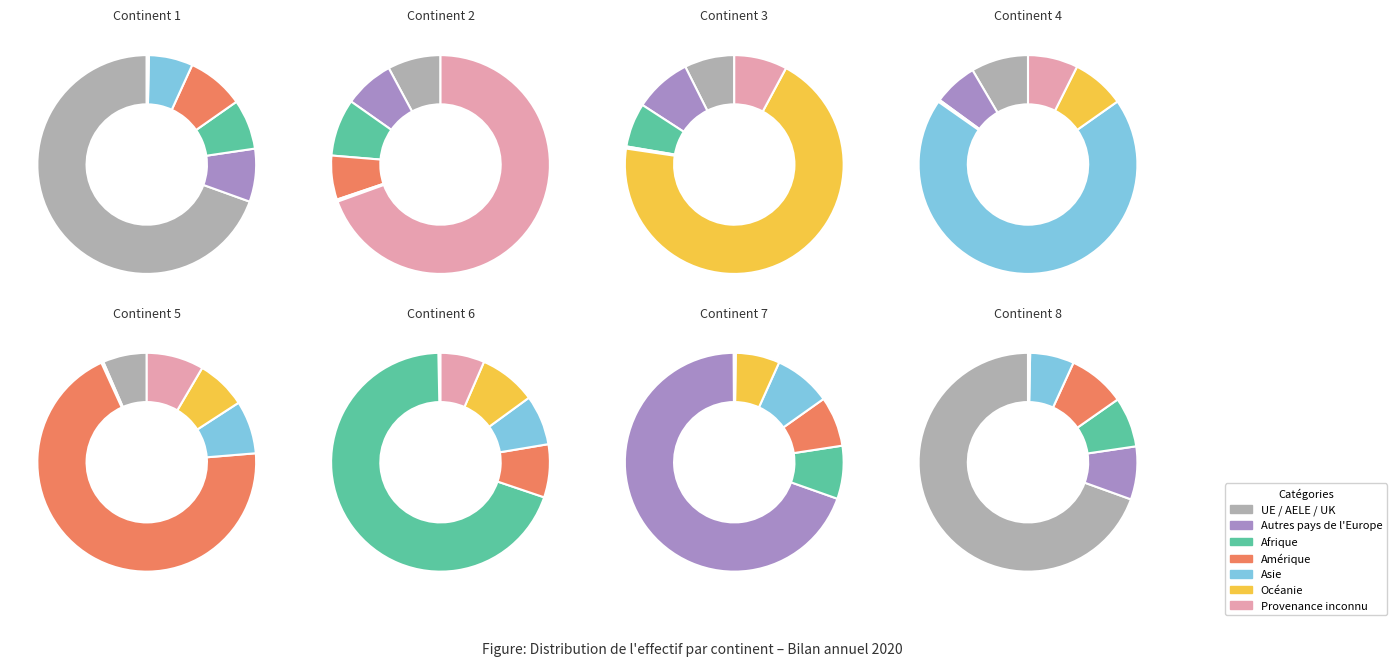

Is the sum of Afrique and Autres pays de l'Europe greater than half?

No